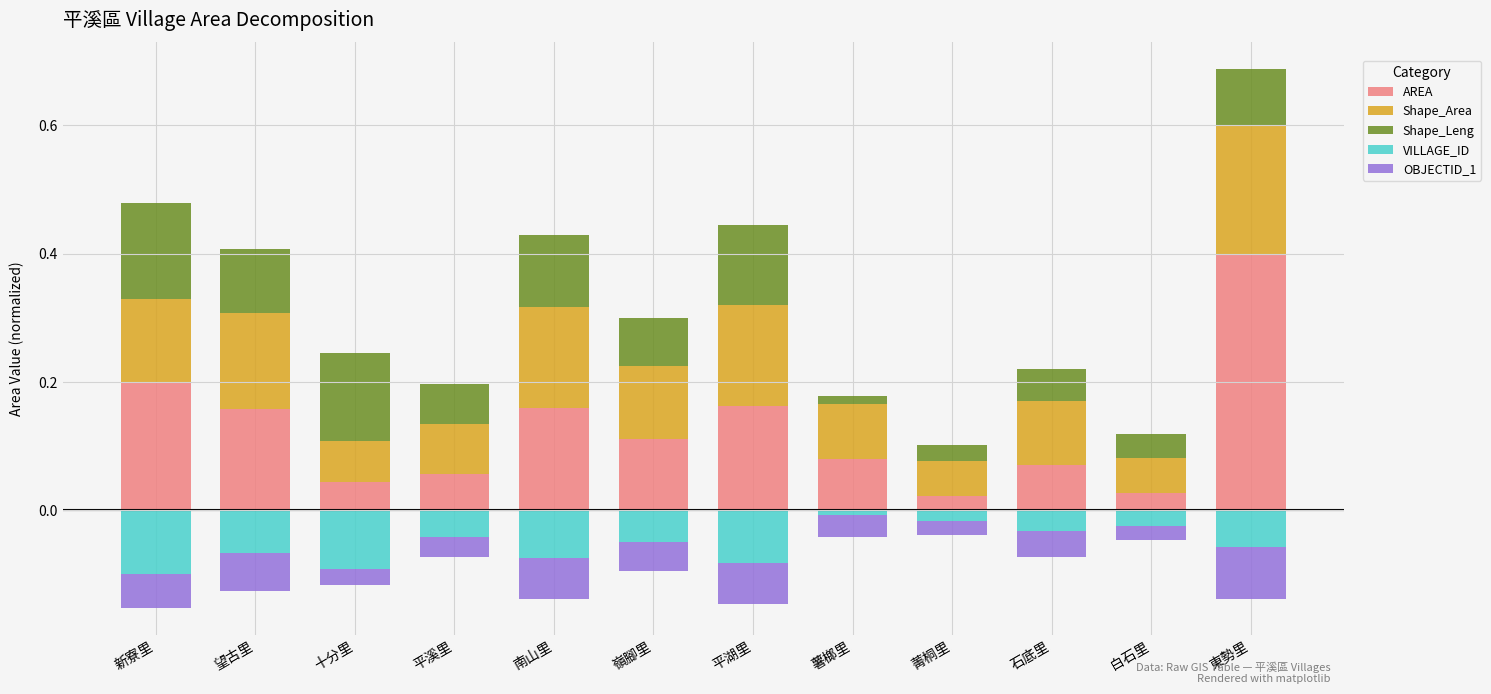

How many bars are there in total?

60